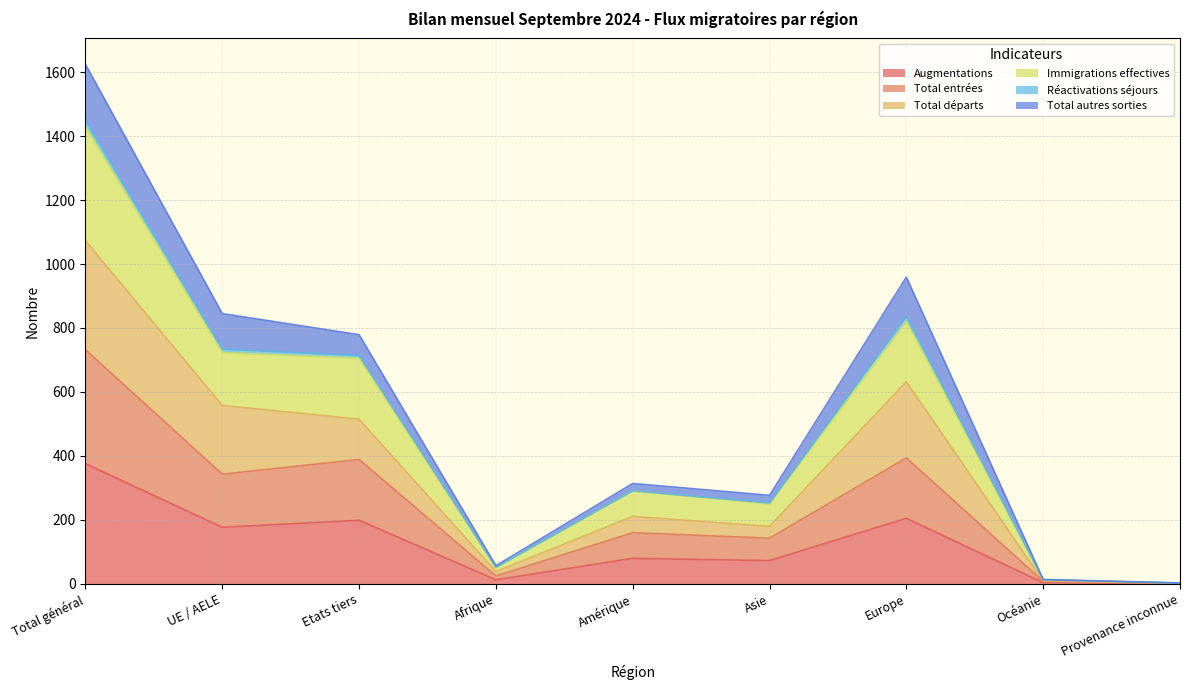

True or false: Total entrées has more than 2 interior local peaks.

True